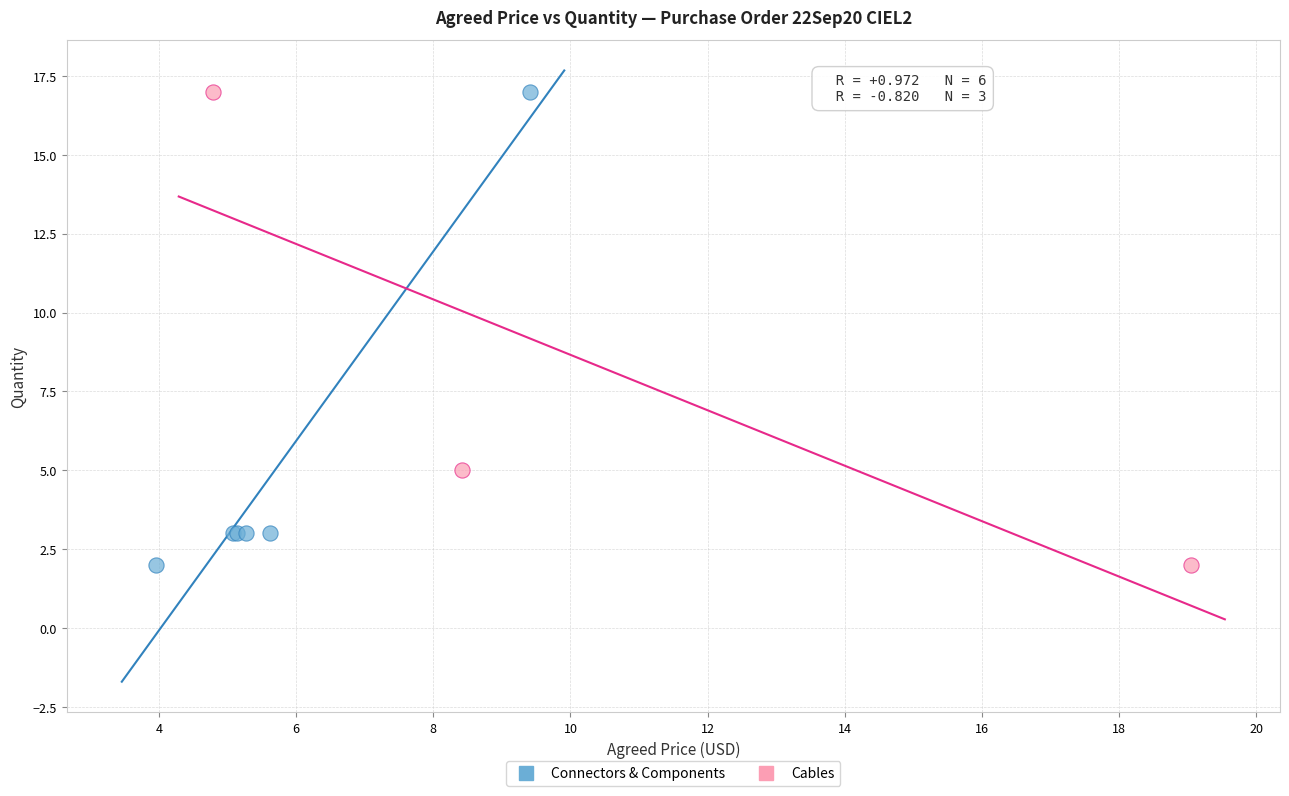

What are all the series names shown in the legend?

Connectors & Components, Cables